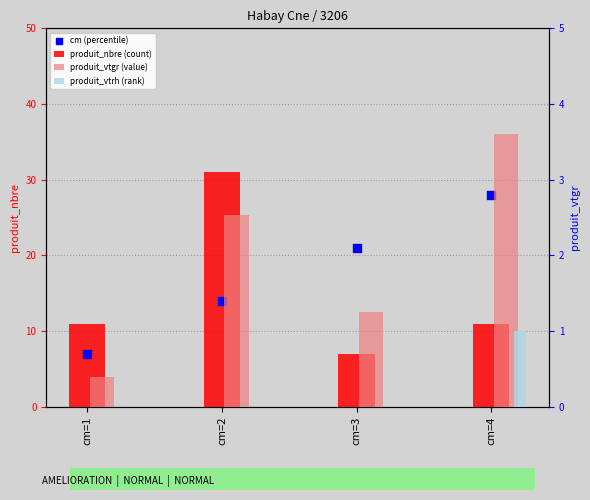

What is the total value across all series at cm=4?

43.6